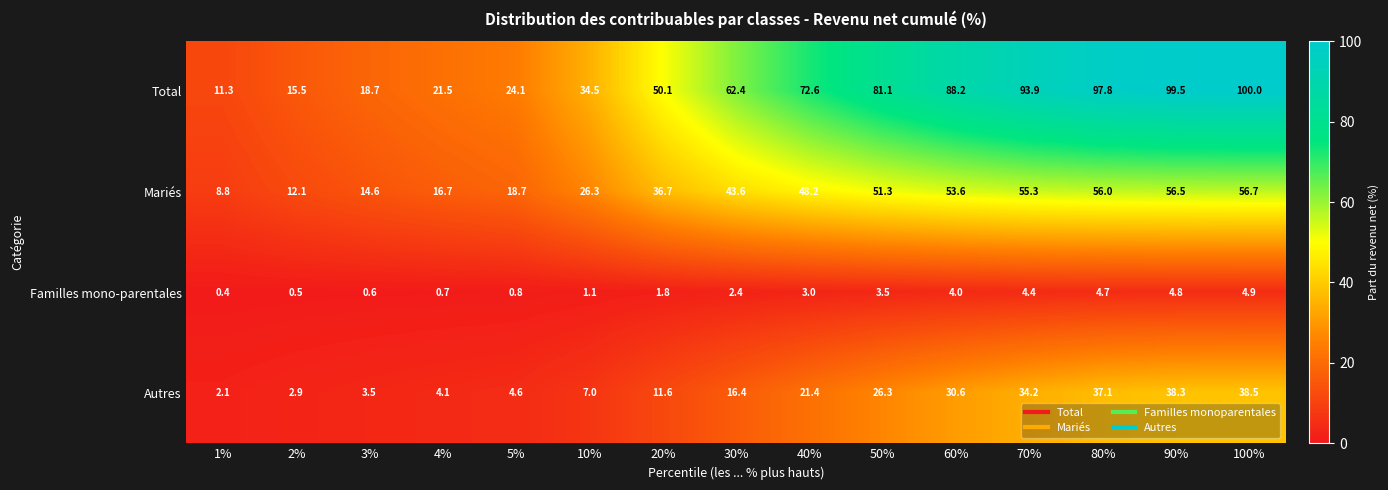

True or false: Autres has a value of 16.4 at 30%.

True